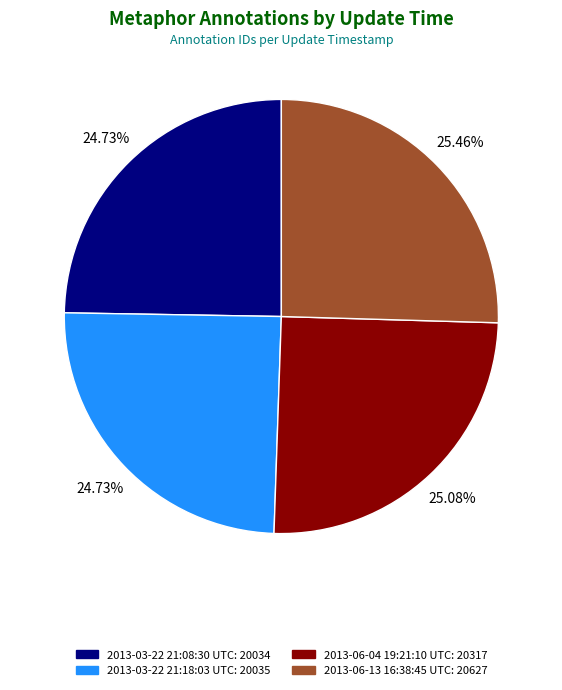

Approximately how many times larger is the value at 2013-06-04 19:21:10 UTC compared to 2013-03-22 21:08:30 UTC?

1.0